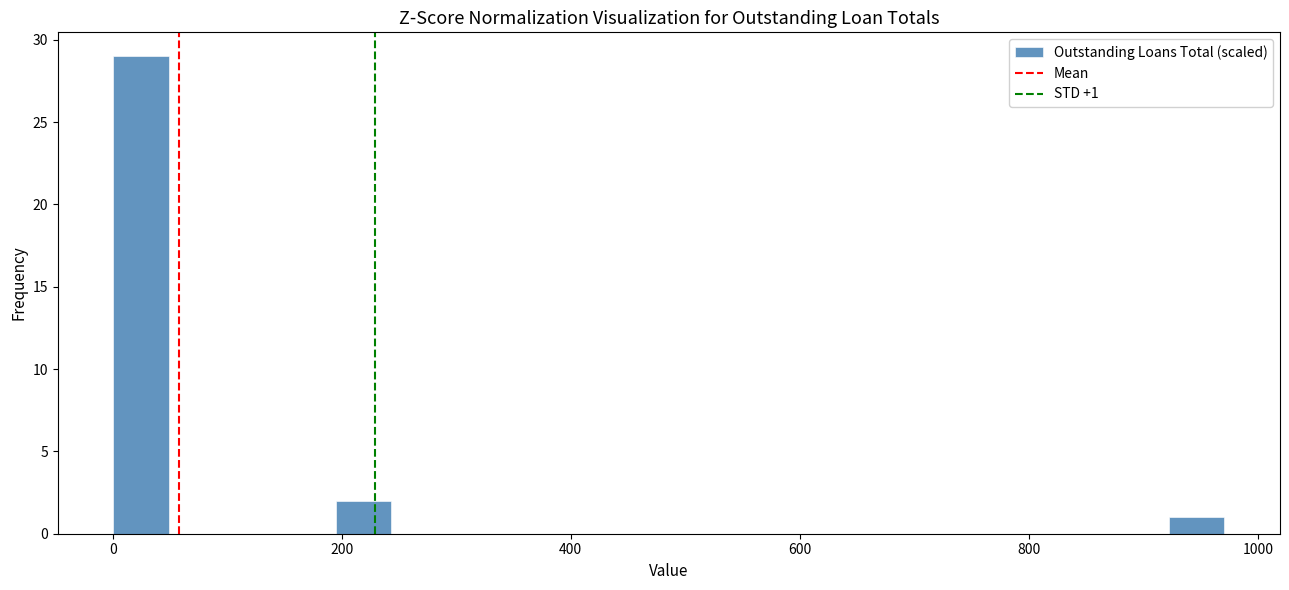

Around what value on the x-axis is the tallest bar? Give the approximate position of its centre, as read against the axis.

20